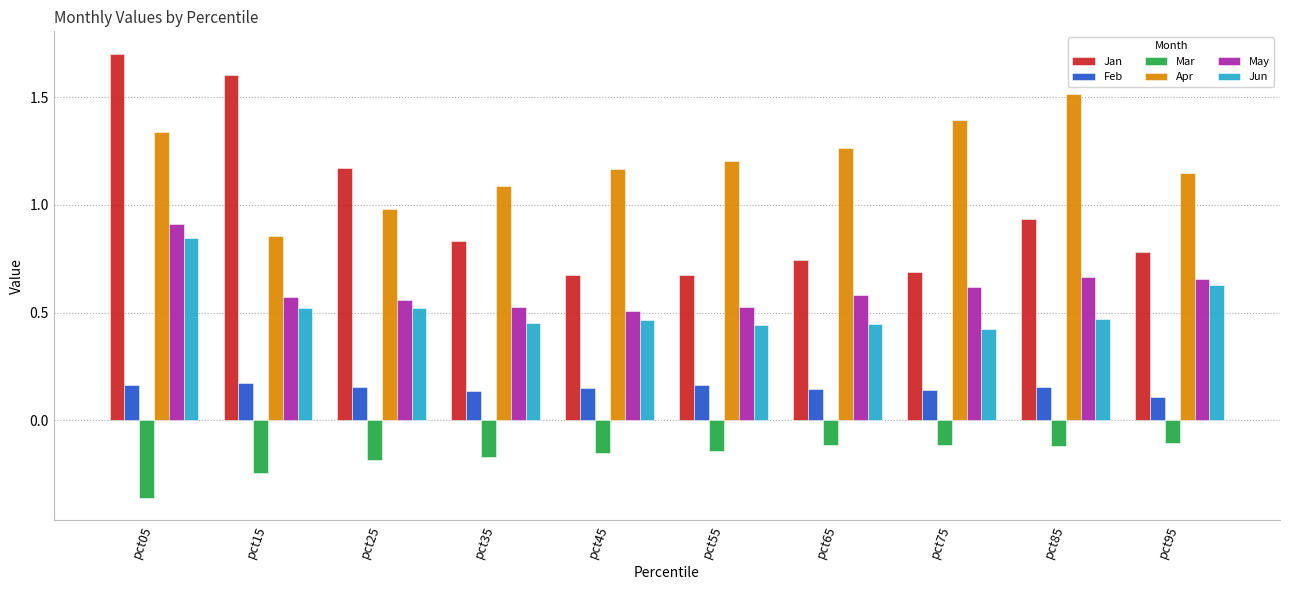

What is the sum of the Feb values at pct85 and pct95?

0.3